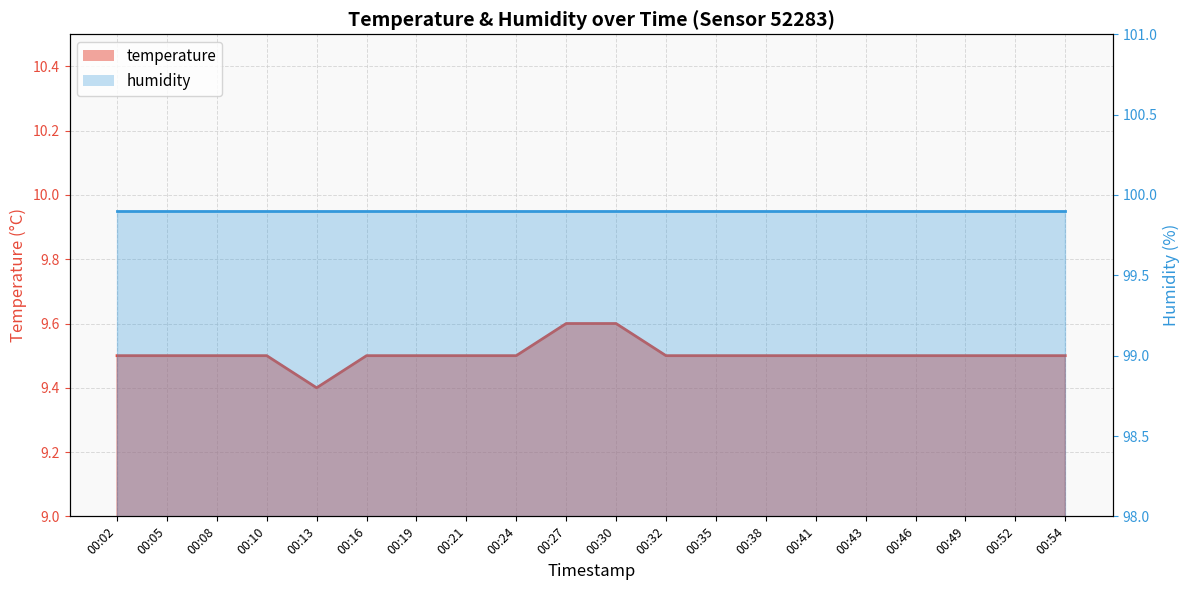

What is the difference between the maximum and minimum values?

0.2